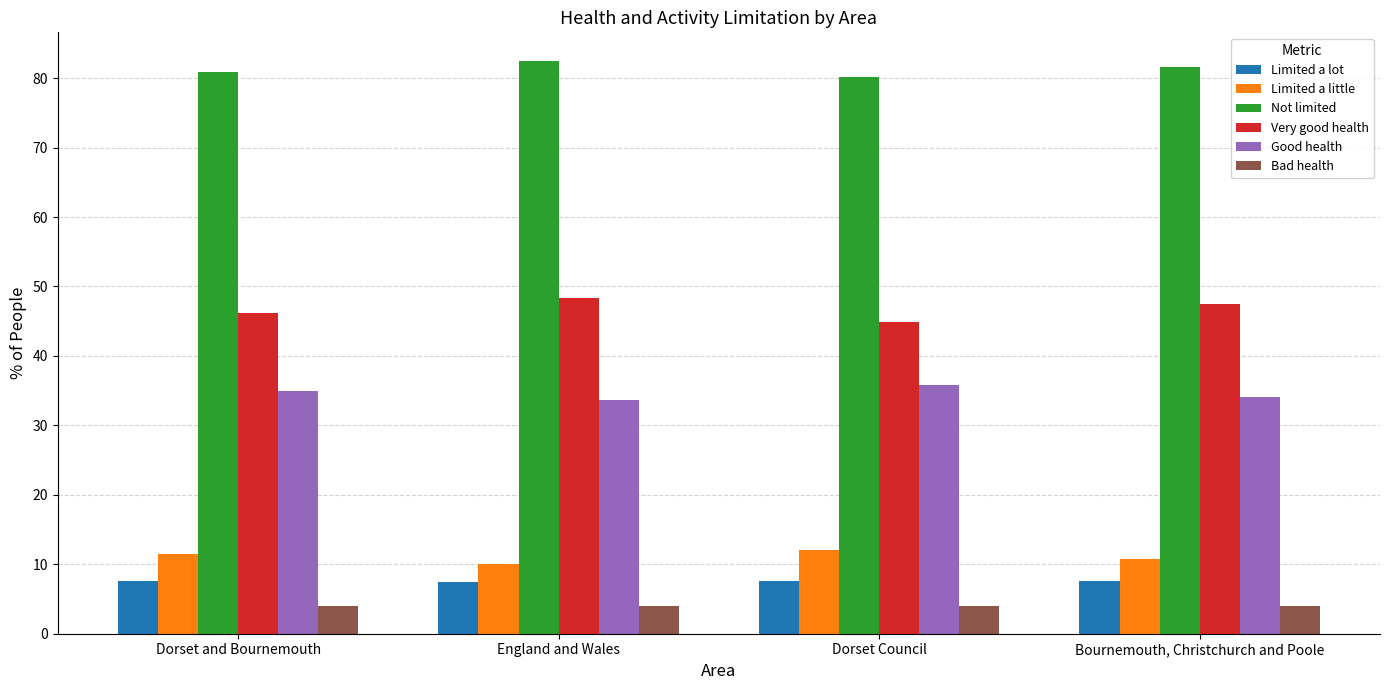

What is the lowest value of the Not limited series?

80.2